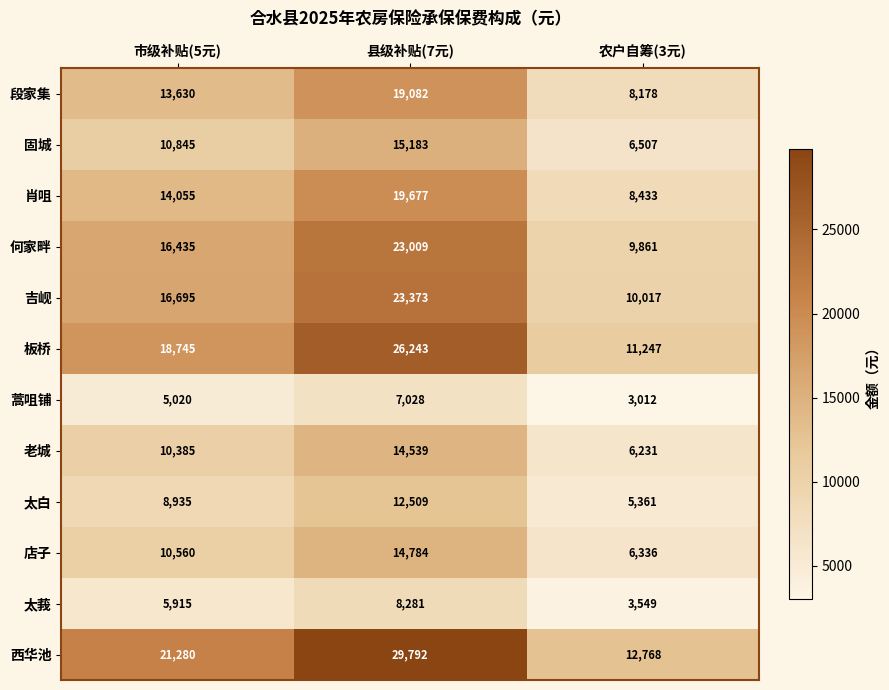

At which label does 太白 reach its peak?

县级补贴(7元)